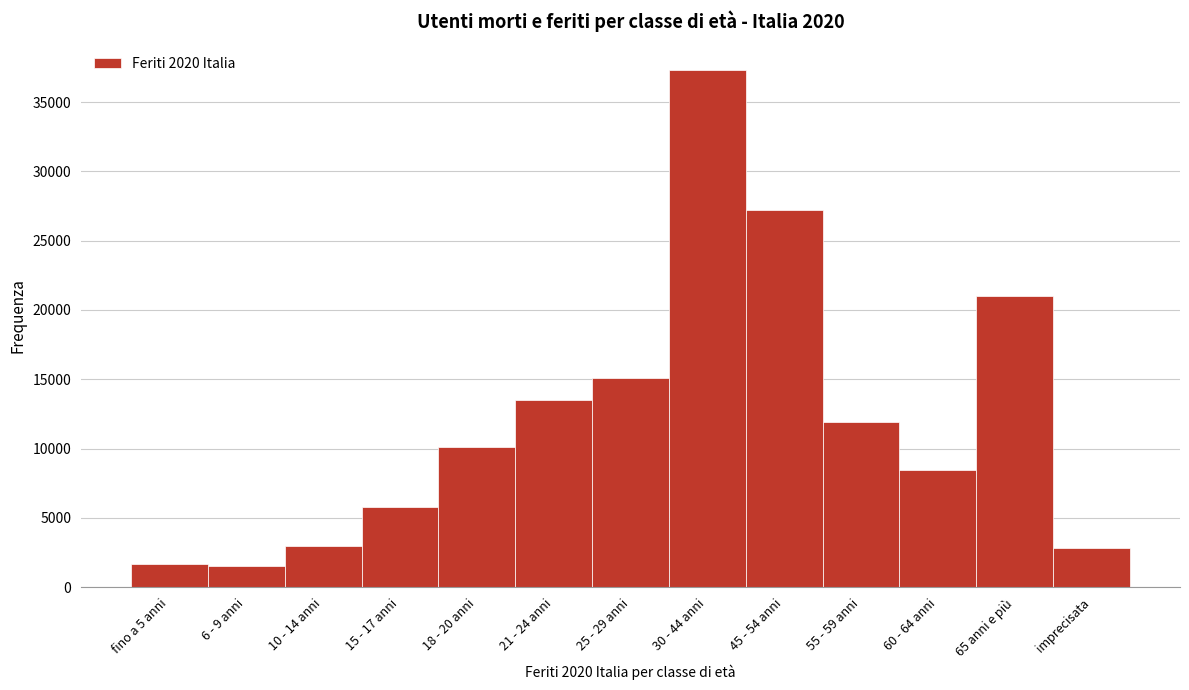

Reading left to right, what are all the values shown in this chart?

fino a 5 anni=1676	6 - 9 anni=1506	10 - 14 anni=2972	15 - 17 anni=5792	18 - 20 anni=10111	21 - 24 anni=13470	25 - 29 anni=15092	30 - 44 anni=37305	45 - 54 anni=27216	55 - 59 anni=11893	60 - 64 anni=8421	65 anni e più=20995	imprecisata=2799